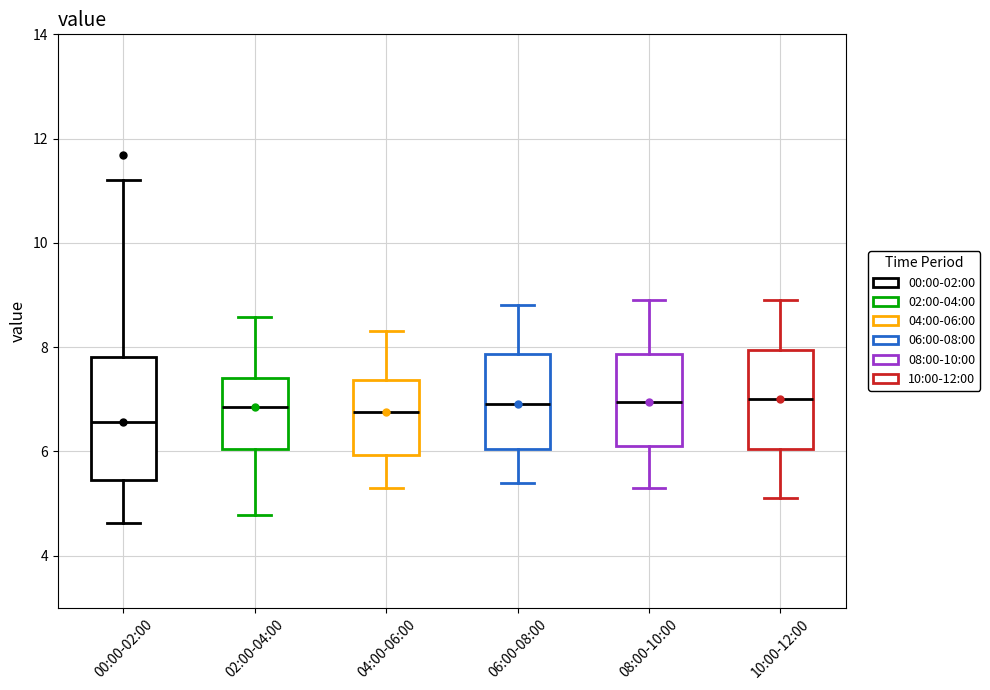

Reading left to right, transcribe this box plot: for each box, give where its median line is, the range the box spans, and where its two whiskers end, as read against the y-axis. The values are not printed on the chart, so give them approximately, as read against the axis.

00:00-02:00: median 6.6, box 5.4 to 7.8, whiskers 4.6 to 11.2
02:00-04:00: median 6.8, box 6.0 to 7.4, whiskers 4.8 to 8.6
04:00-06:00: median 6.8, box 6.0 to 7.4, whiskers 5.4 to 8.4
06:00-08:00: median 7.0, box 6.0 to 7.8, whiskers 5.4 to 8.8
08:00-10:00: median 7.0, box 6.2 to 7.8, whiskers 5.4 to 9.0
10:00-12:00: median 7.0, box 6.0 to 8.0, whiskers 5.2 to 9.0